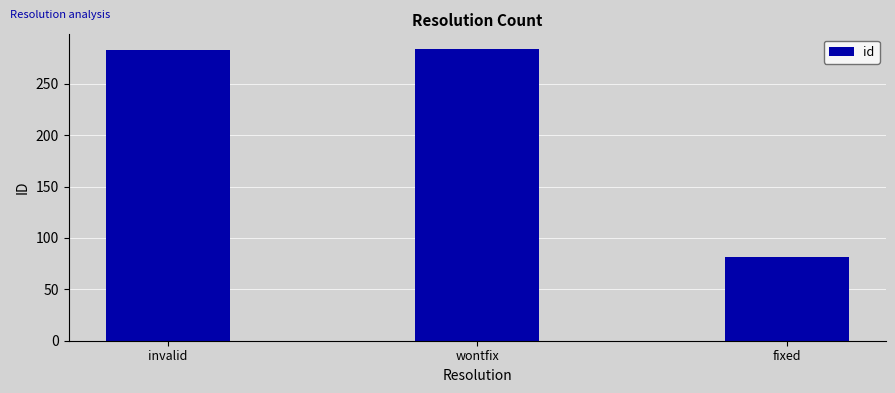

Is it true that the value at invalid is 283?

True